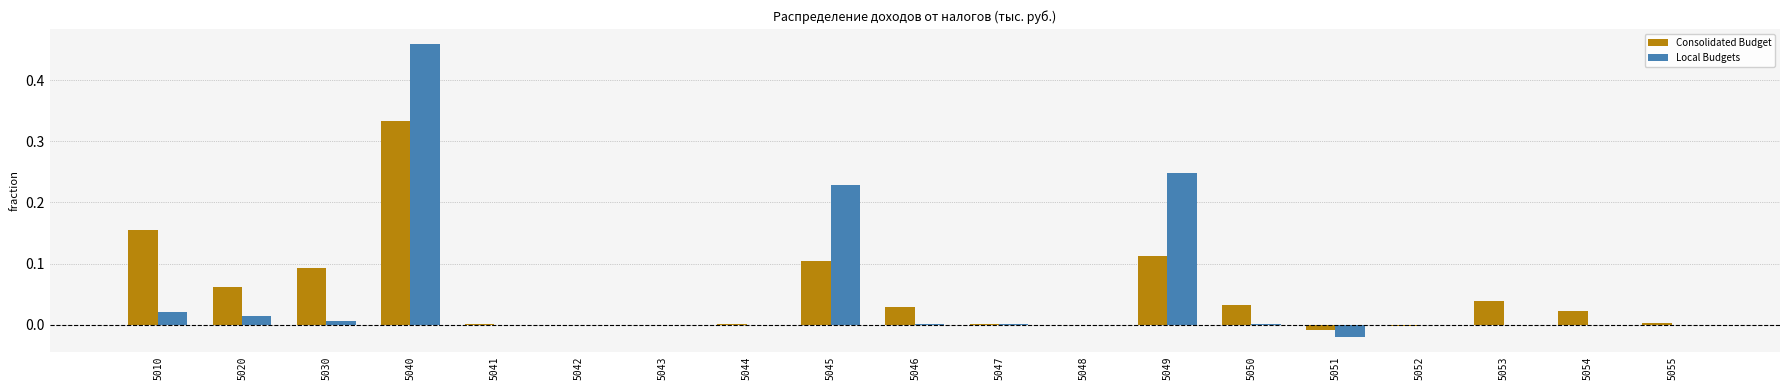

Which series changed the most between 5046 and 5051?

Consolidated Budget